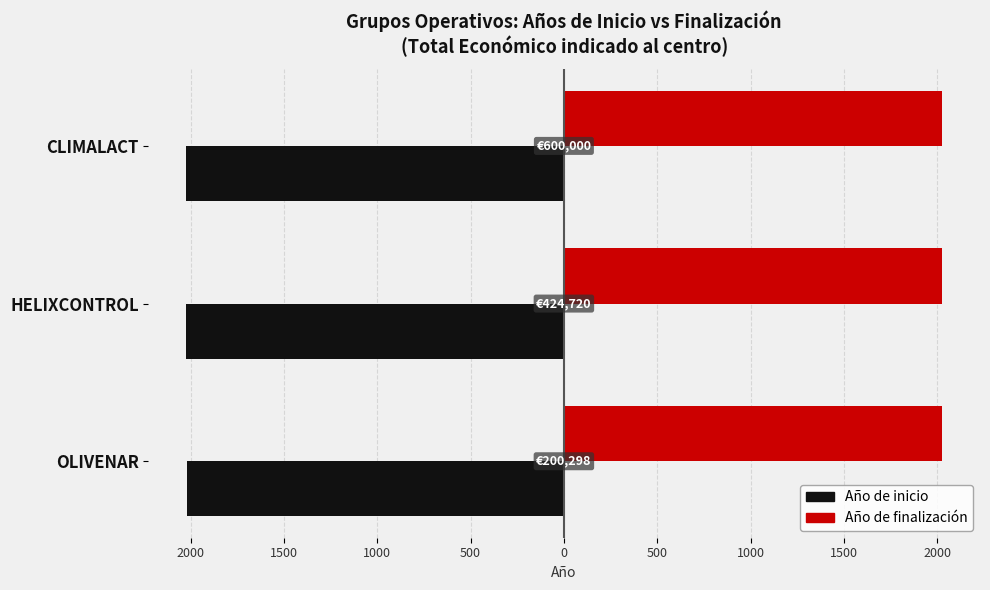

Which series has the largest range (max minus min)?

Año de finalización